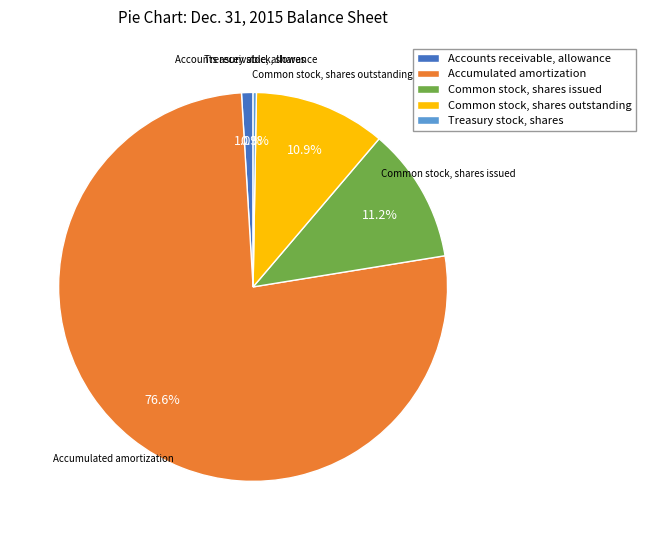

Which category has the biggest portion of the pie?

Accumulated amortization